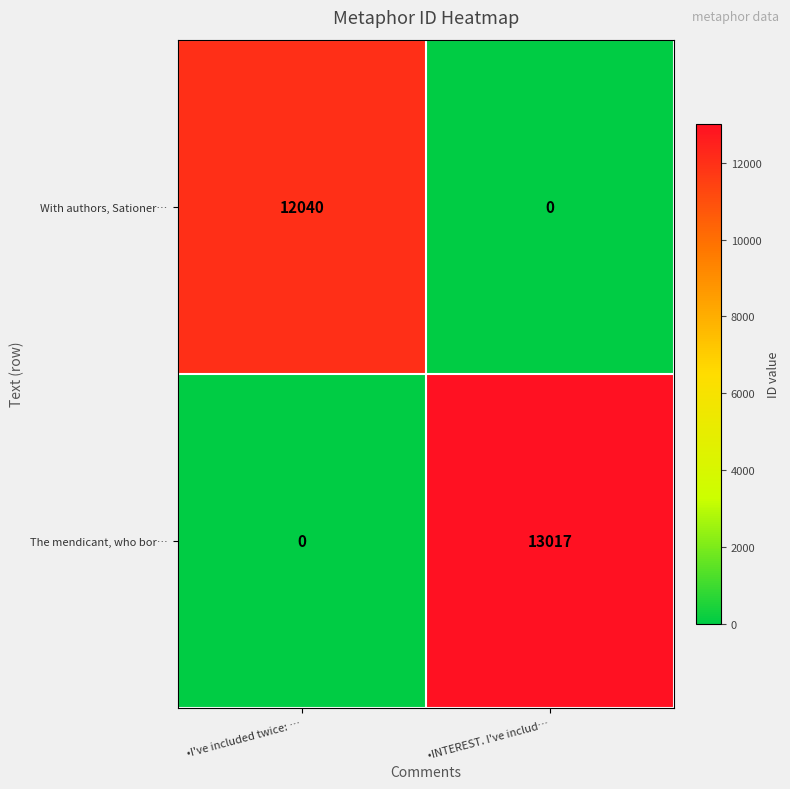

What is the difference between the maximum and minimum values in the The mendicant, who bor… series?

13017